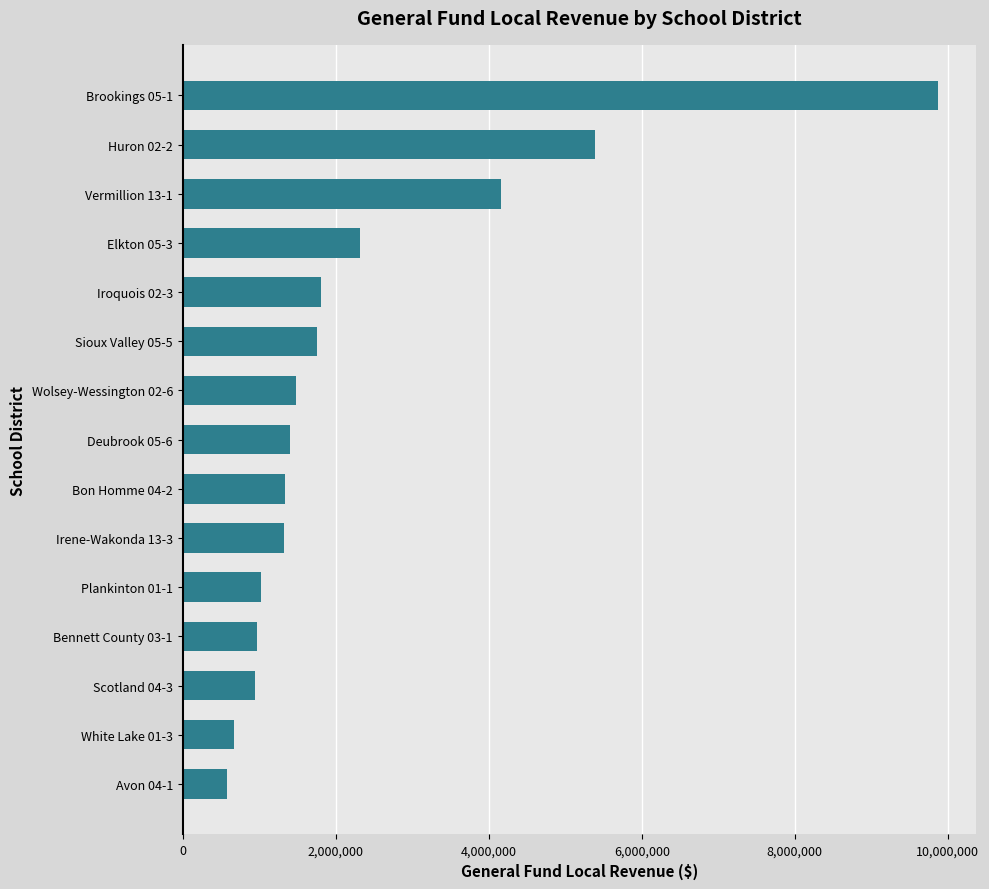

Does the chart contain any negative values?

No